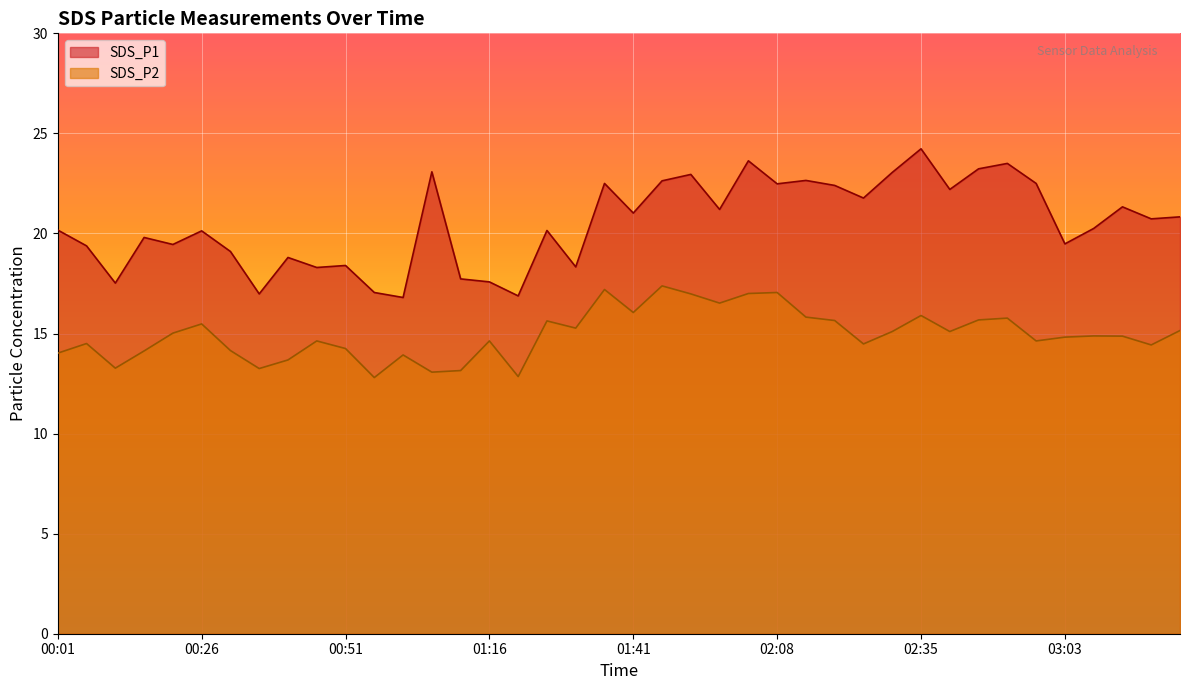

Reading left to right, extract all data points from this chart.

SDS_P1: 20.2	19.4	17.5	19.8	19.4	20.1	19.1	17.0	18.8	18.3	18.4	17.1	16.8	23.1	17.7	17.6	16.9	20.1	18.3	22.5	21.0	22.6	22.9	21.2	23.6	22.5	22.6	22.4	21.8	23.1	24.2	22.2	23.2	23.5	22.5	19.5	20.2	21.3	20.7	20.8
SDS_P2: 14.0	14.5	13.3	14.1	15.0	15.5	14.2	13.2	13.7	14.6	14.2	12.8	13.9	13.1	13.2	14.6	12.8	15.6	15.3	17.2	16.1	17.4	17.0	16.5	17.0	17.1	15.8	15.7	14.5	15.1	15.9	15.1	15.7	15.8	14.6	14.8	14.9	14.9	14.4	15.2